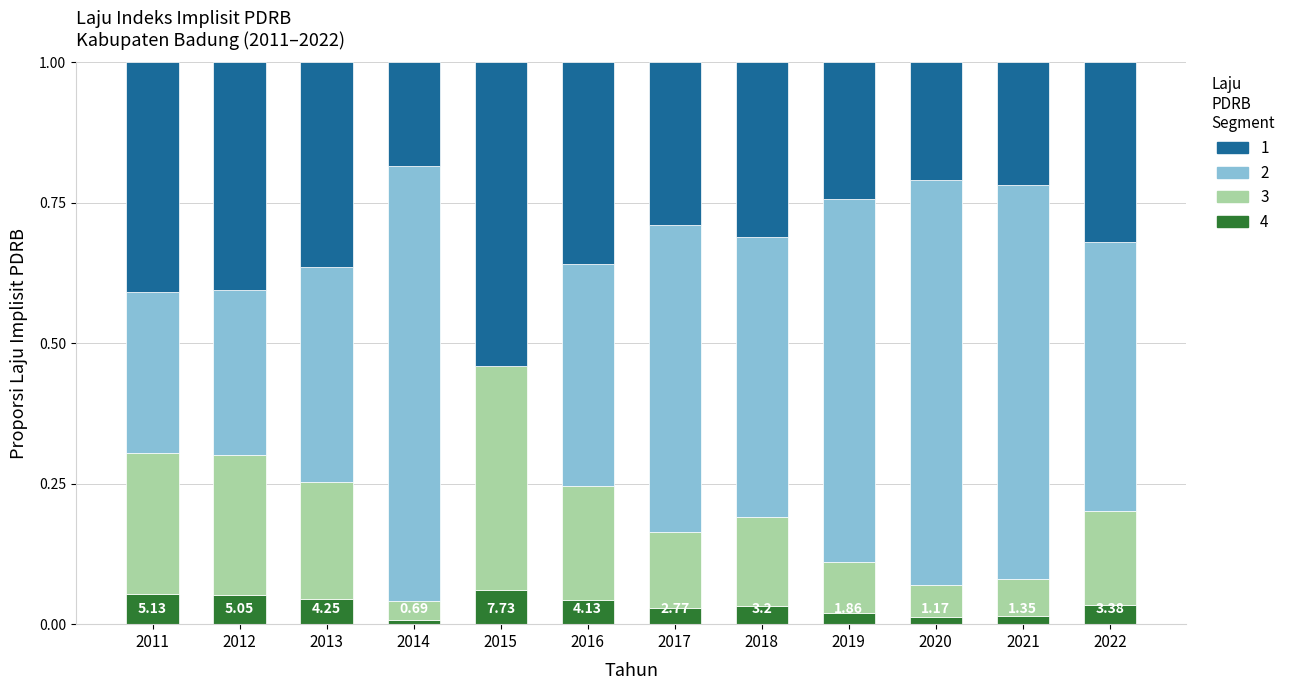

Are the bars horizontal?

No